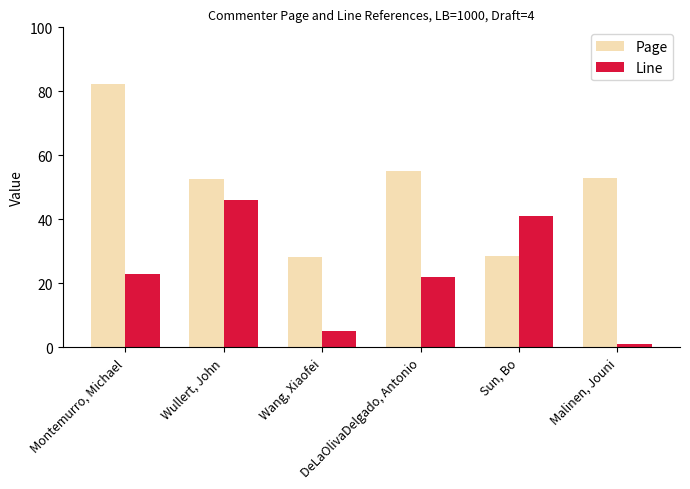

At how many categories does at least one series exceed 1?

6